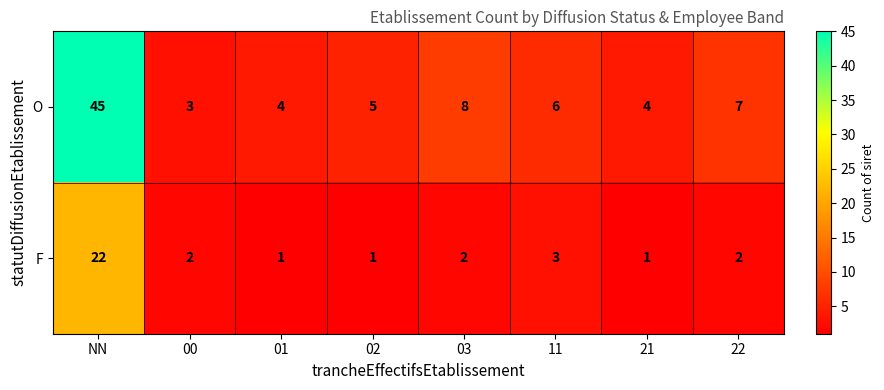

Reading left to right, list all the values displayed in this chart.

O: NN=45	00=3	01=4	02=5	03=8	11=6	21=4	22=7
F: NN=22	00=2	01=1	02=1	03=2	11=3	21=1	22=2